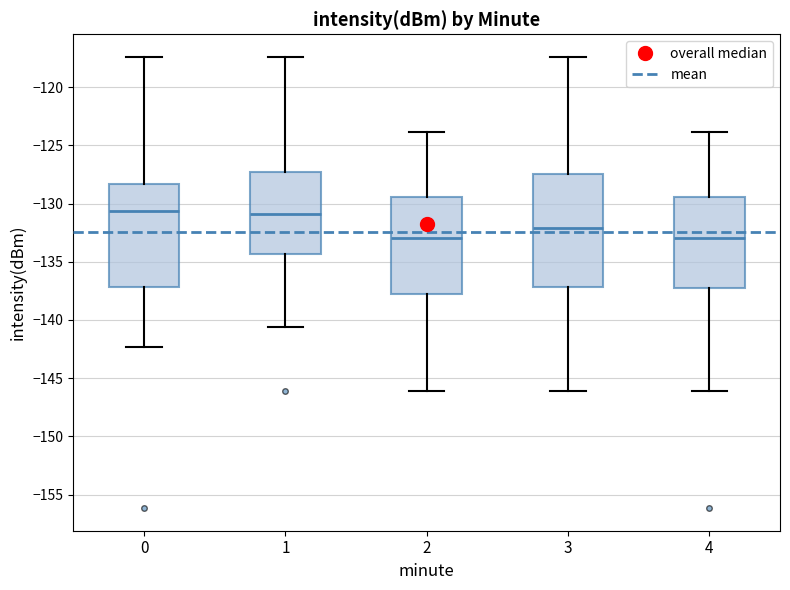

Reading left to right, read every box against the y-axis: the position of its median line, the range the box covers, and the ends of its whiskers. The values are not printed on the chart, so give them approximately, as read against the axis.

0: median -130.5, box -137.0 to -128.5, whiskers -142.5 to -117.5
1: median -131.0, box -134.5 to -127.5, whiskers -140.5 to -117.5
2: median -133.0, box -138.0 to -129.5, whiskers -146.0 to -124.0
3: median -132.0, box -137.0 to -127.5, whiskers -146.0 to -117.5
4: median -133.0, box -137.5 to -129.5, whiskers -146.0 to -124.0